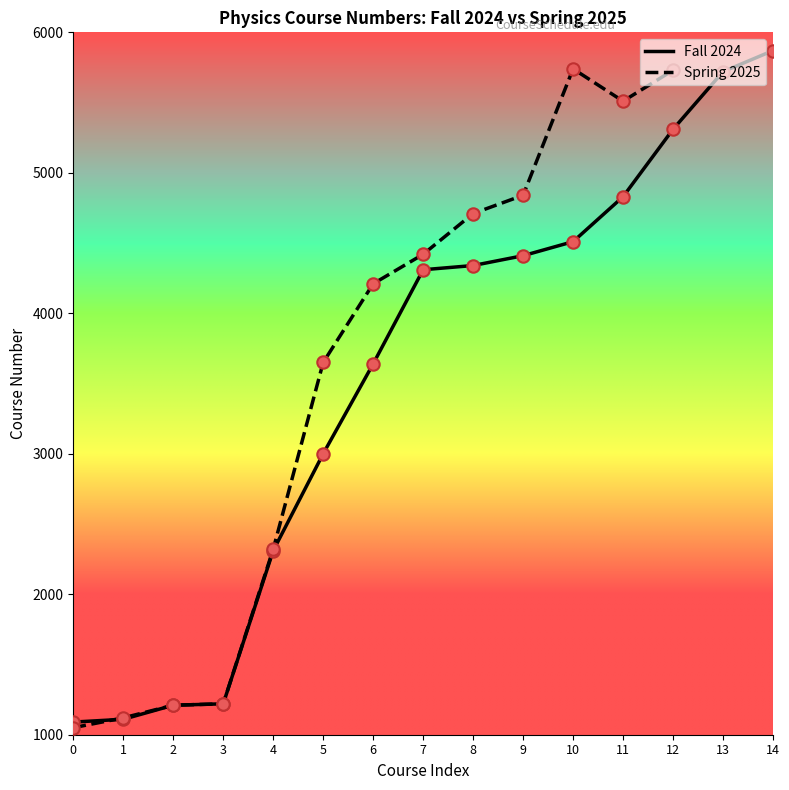

What is the maximum value for Fall 2024?

5870